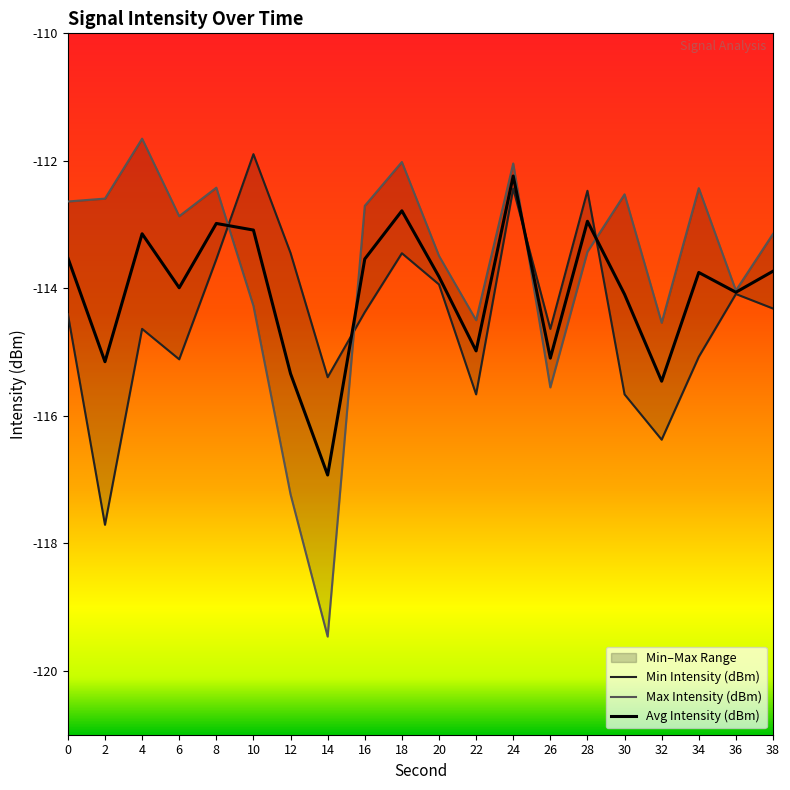

Rank the series at 30 from highest to lowest value.

Max Intensity (dBm), Avg Intensity (dBm), Min Intensity (dBm)